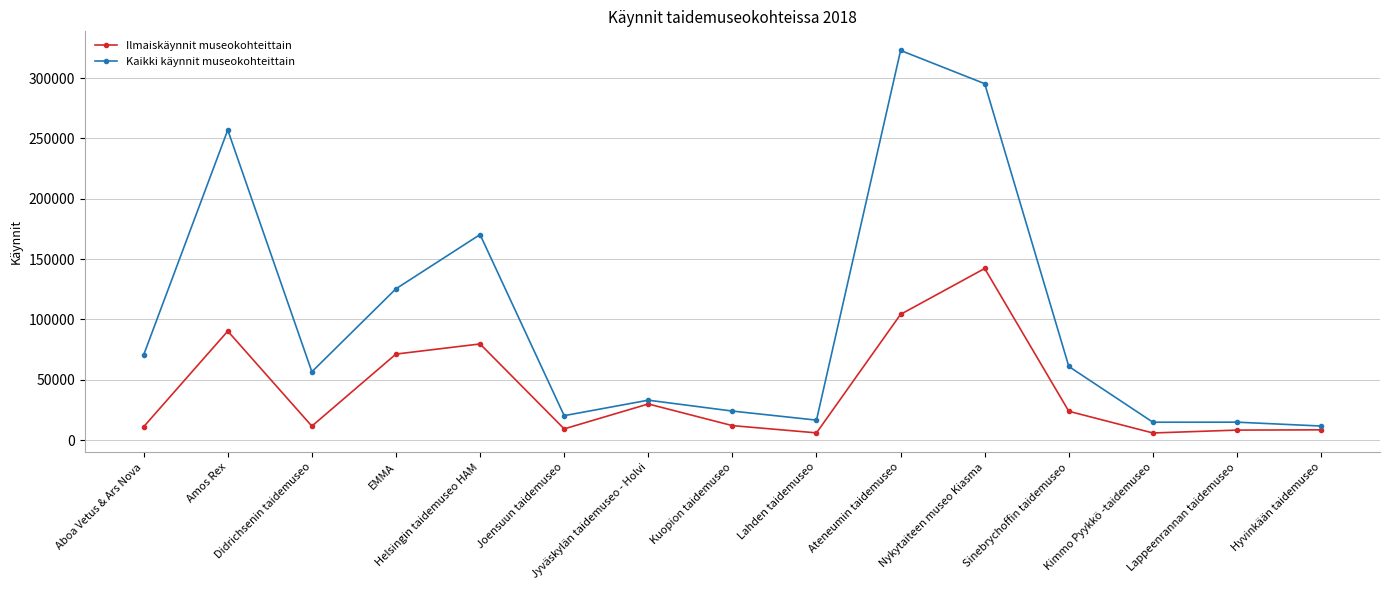

How many values in the Kaikki käynnit museokohteittain series are below 56670?

7